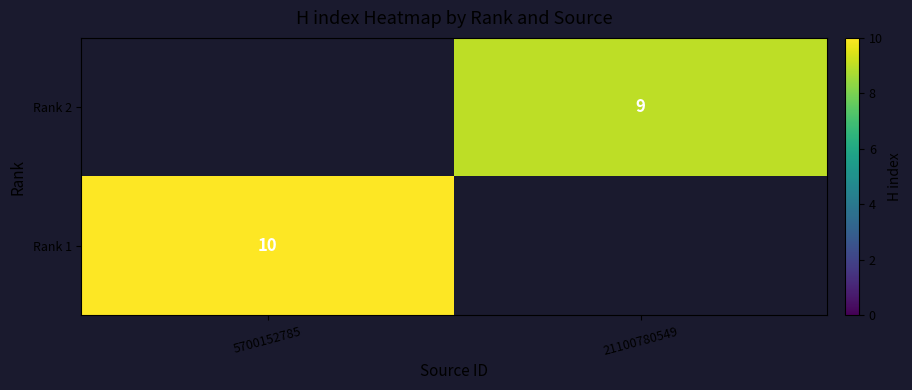

Is it true that Rank 2 equals 5 at 21100780549?

False